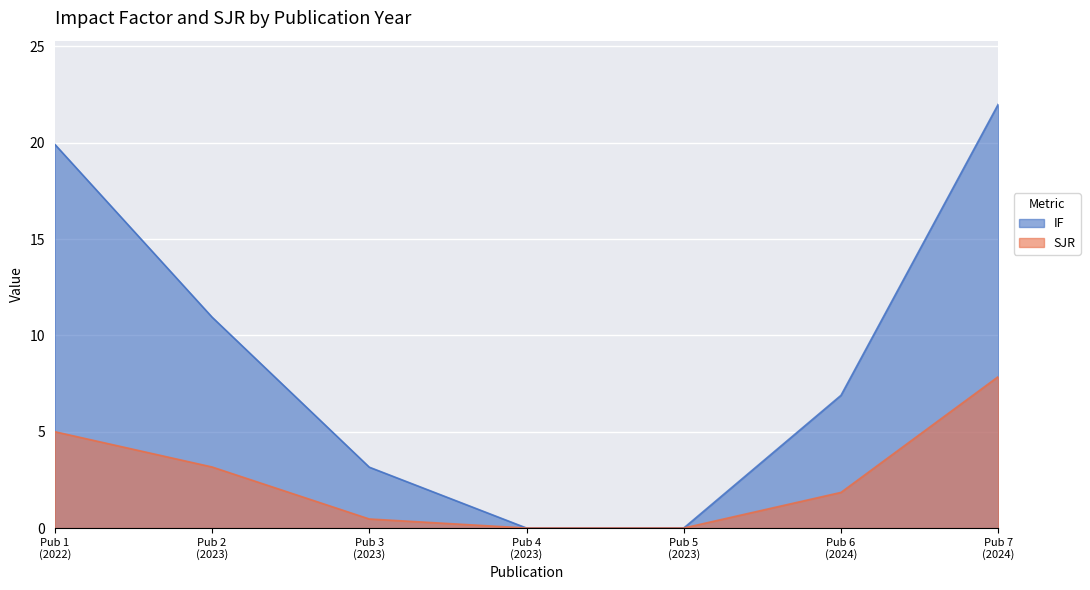

True or false: IF and SJR intersect in this chart.

False